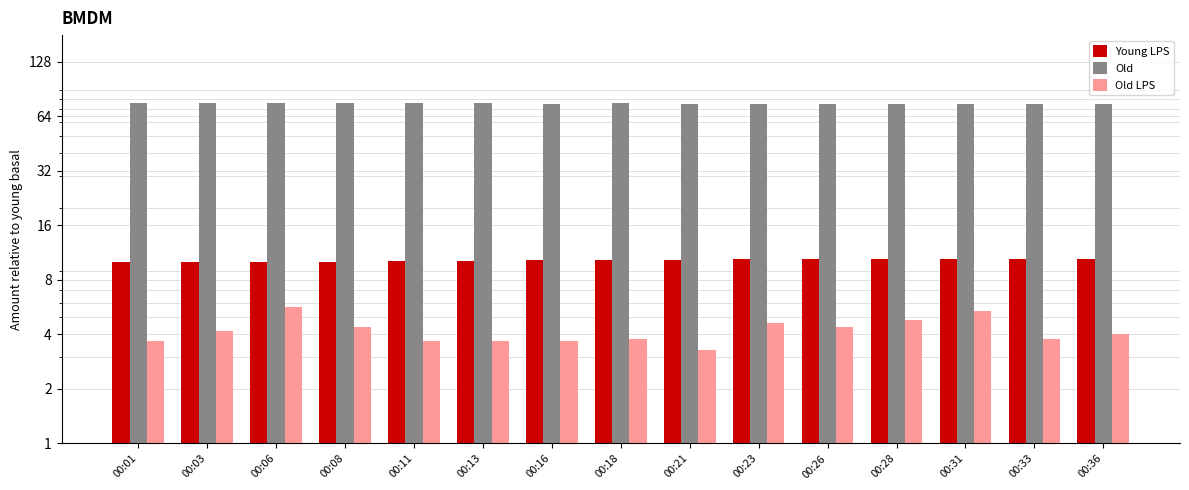

How many bars are there in each group?

3